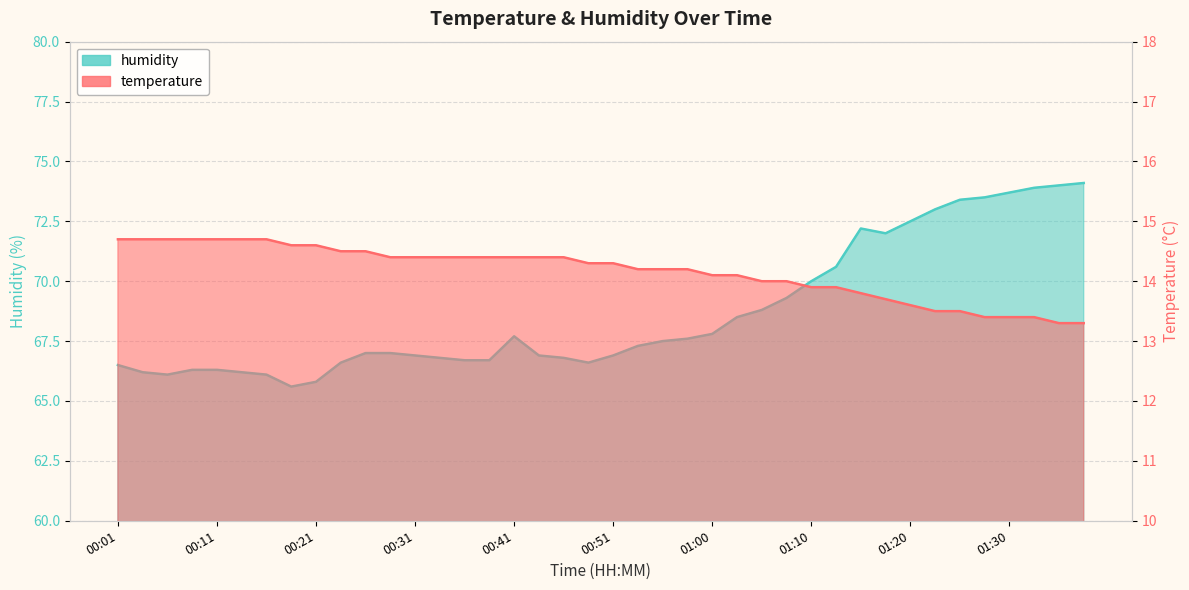

How many interior local peaks does the humidity series have?

2